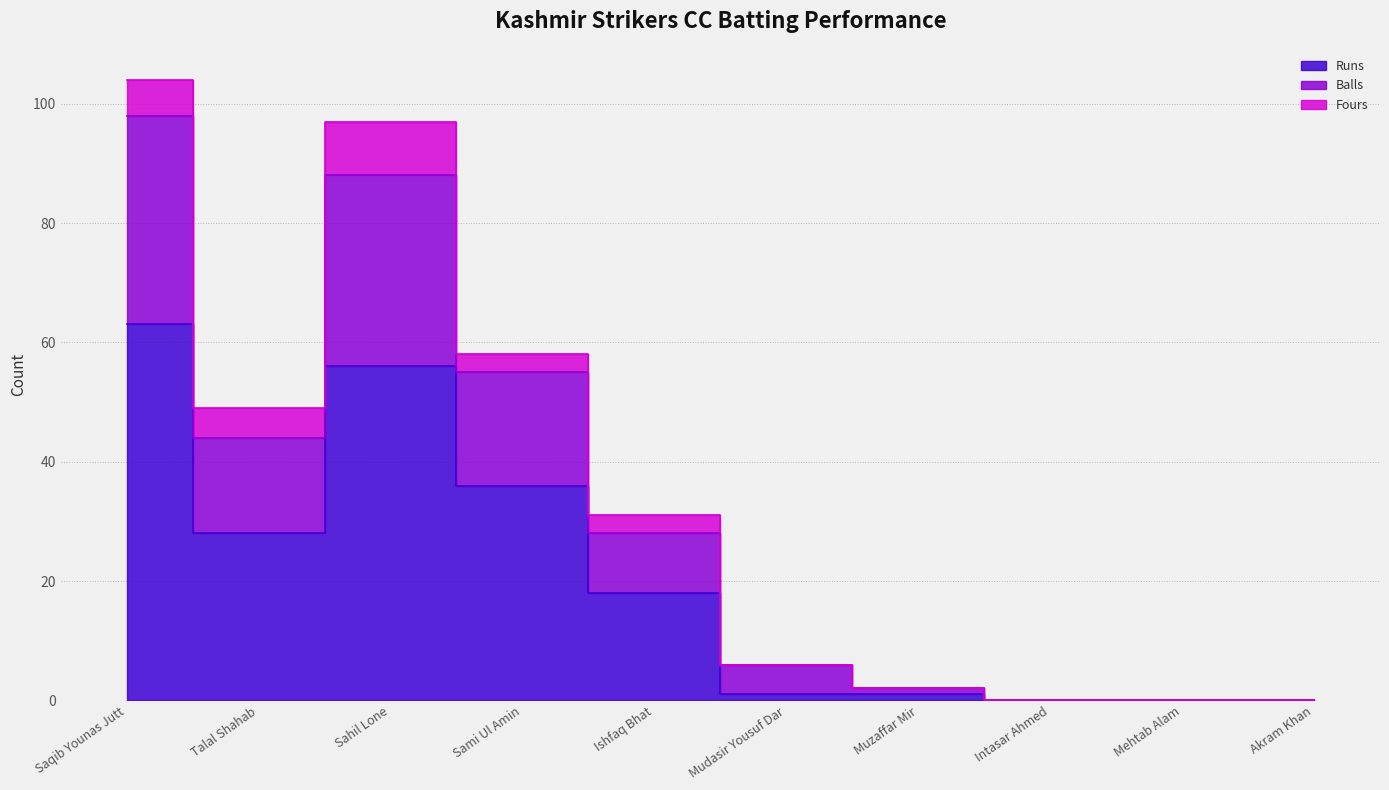

Which label corresponds to the smallest value in the chart?

Intasar Ahmed